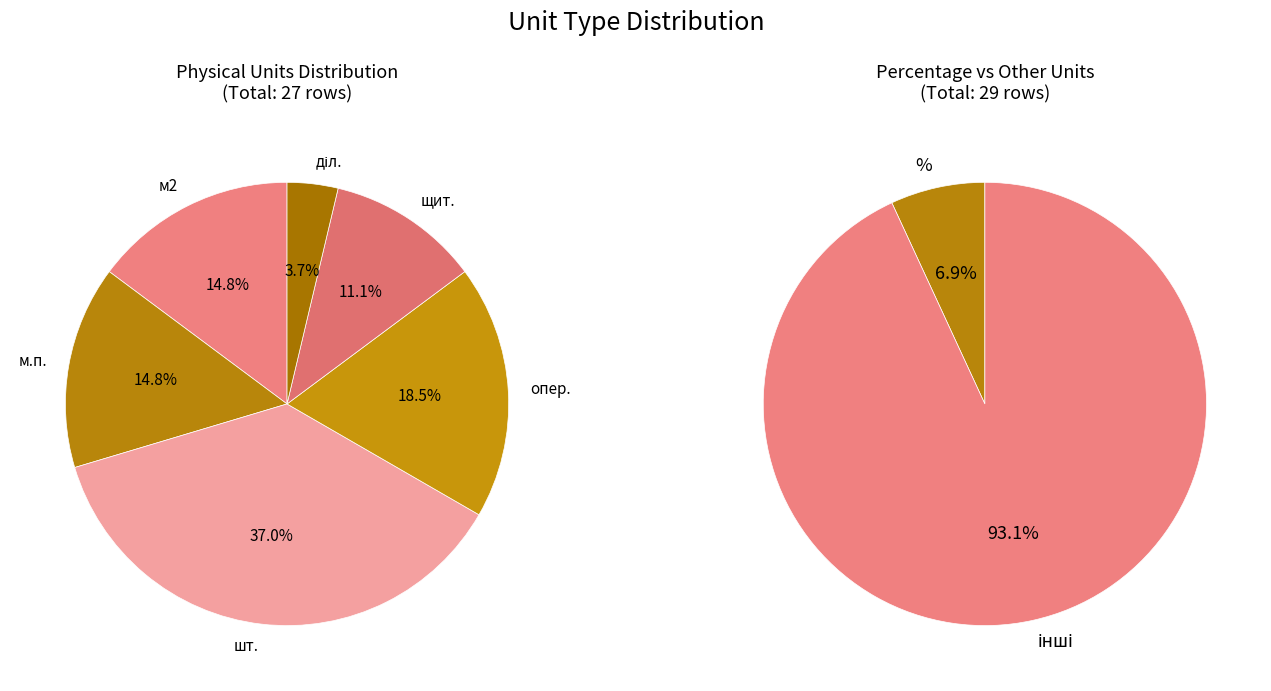

What portion of the pie excludes %?

93.1%